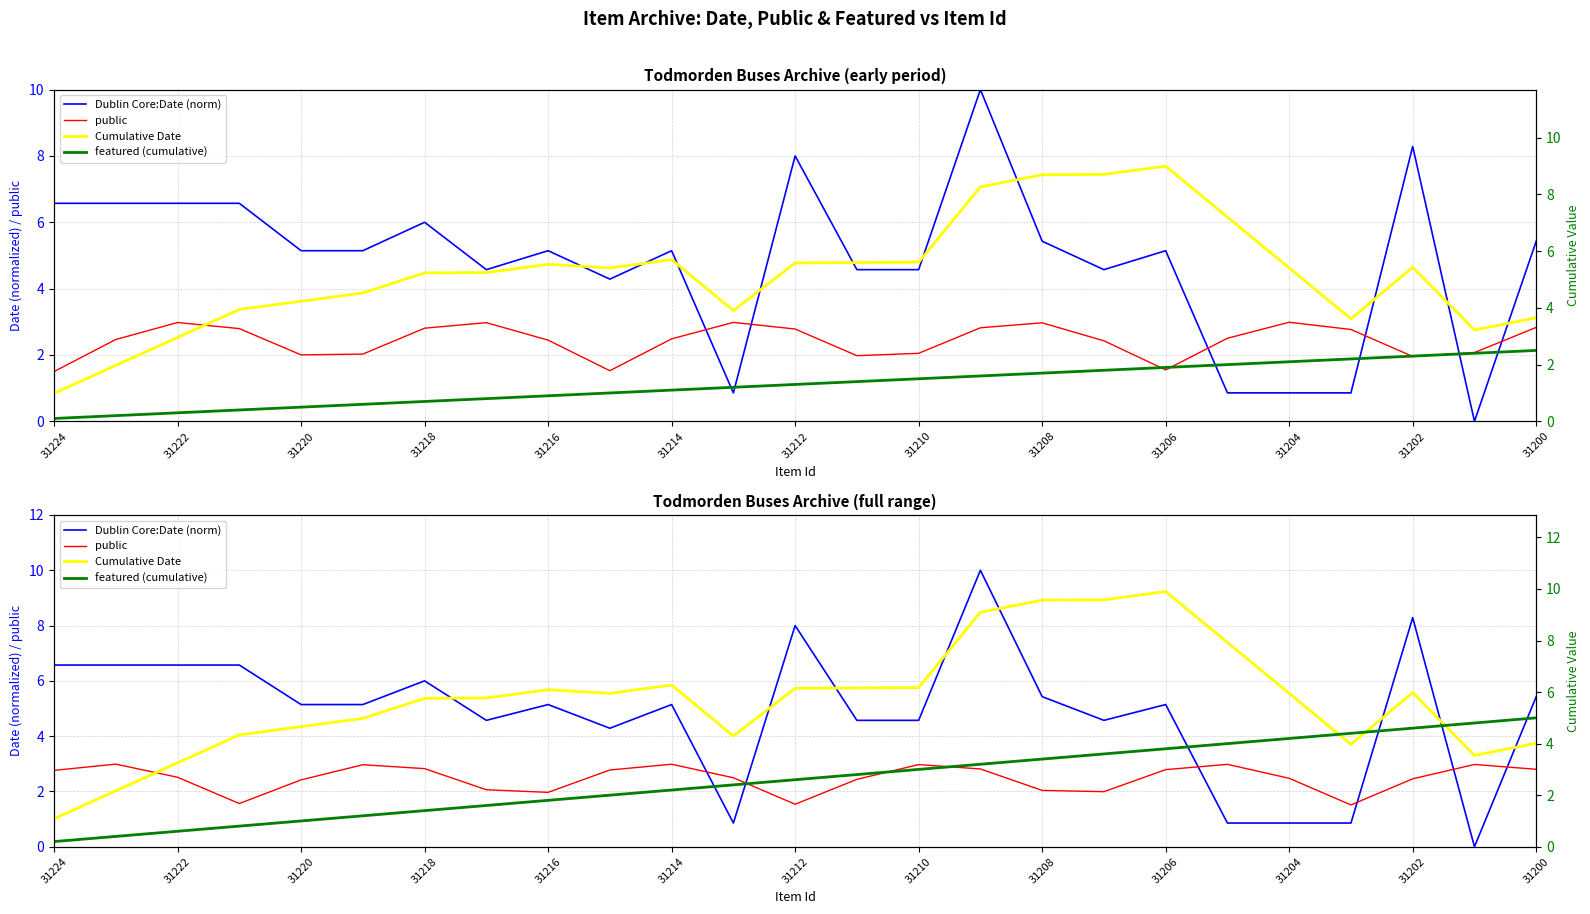

What is the label of the 2nd point from the left?

31222